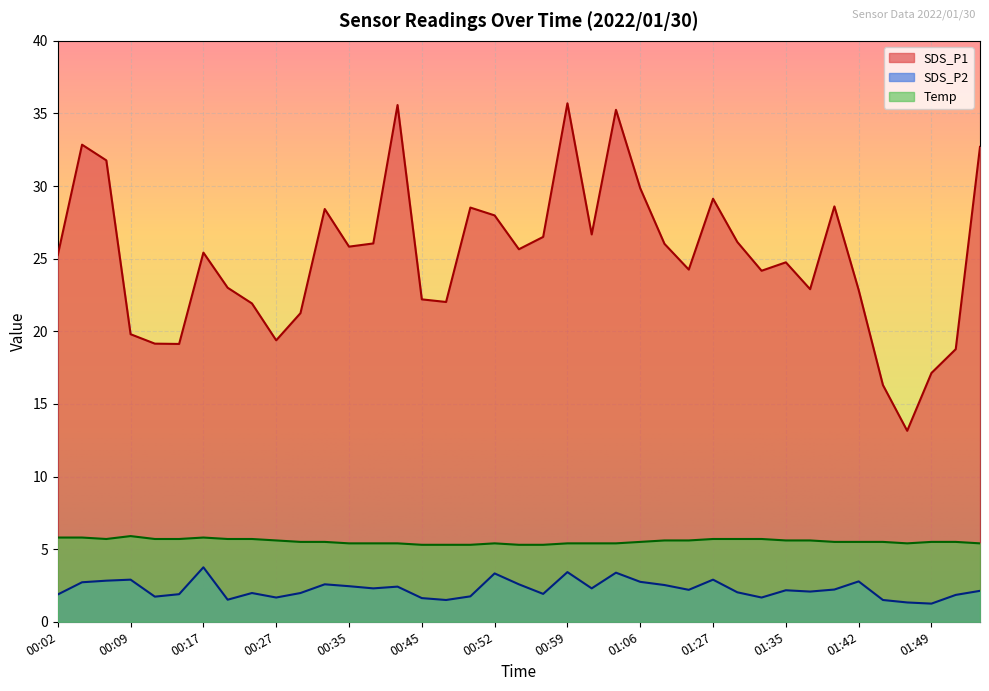

True or false: SDS_P2 has more than 1 points higher than both neighbors.

True